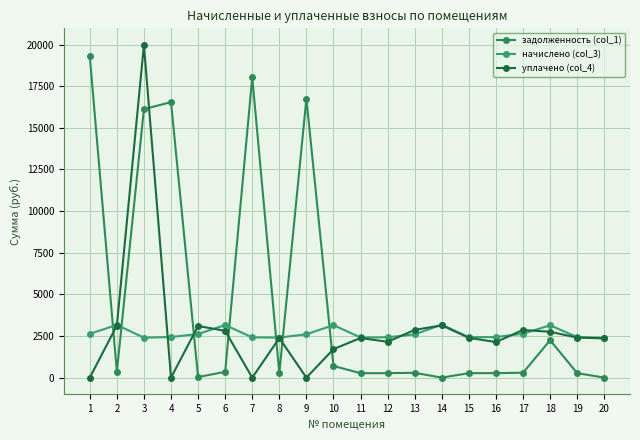

Is it true that уплачено (col_4) equals 3104.2 at 5?

True